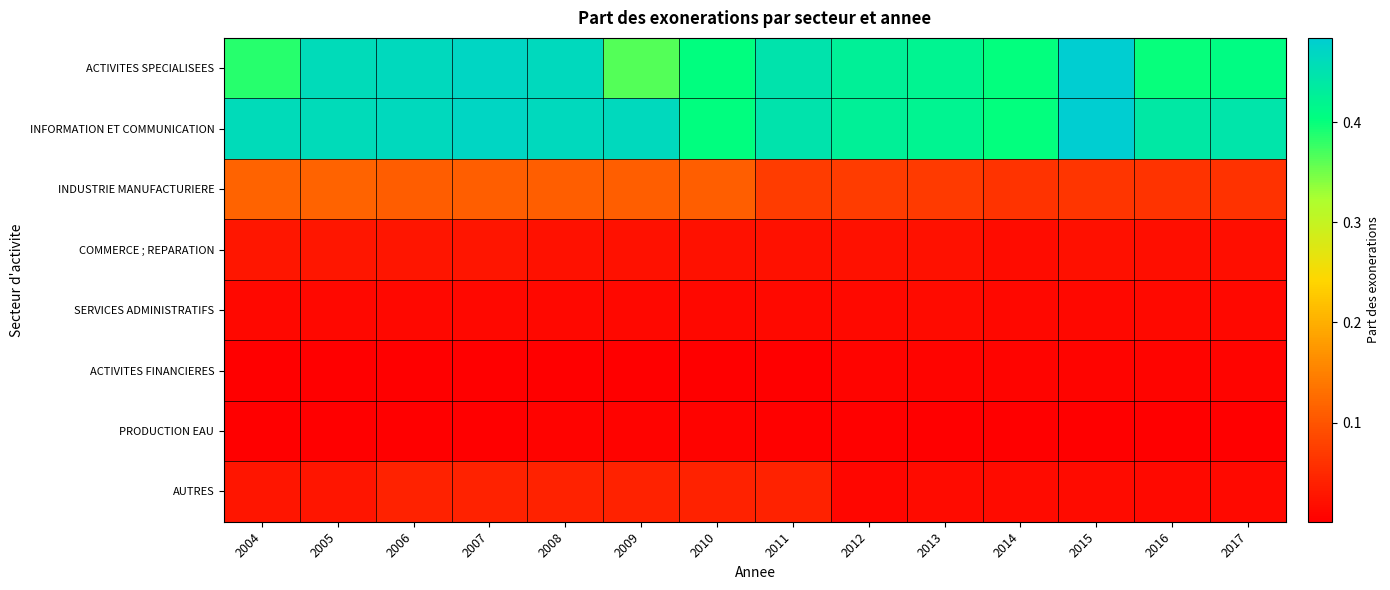

What is the maximum value shown in the chart?

0.5